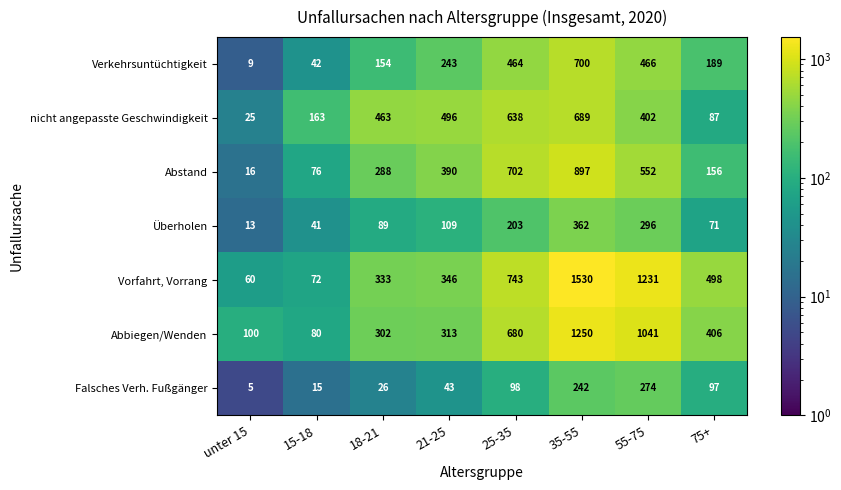

Which series changed the most between 21-25 and 35-55?

Vorfahrt, Vorrang